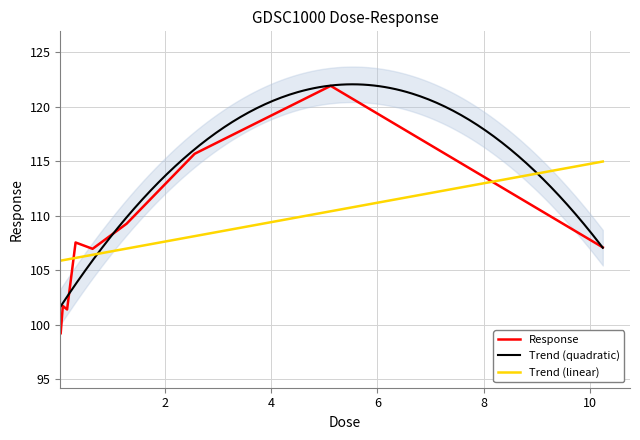

Between 0.08 and 0.16, which is larger?

0.08